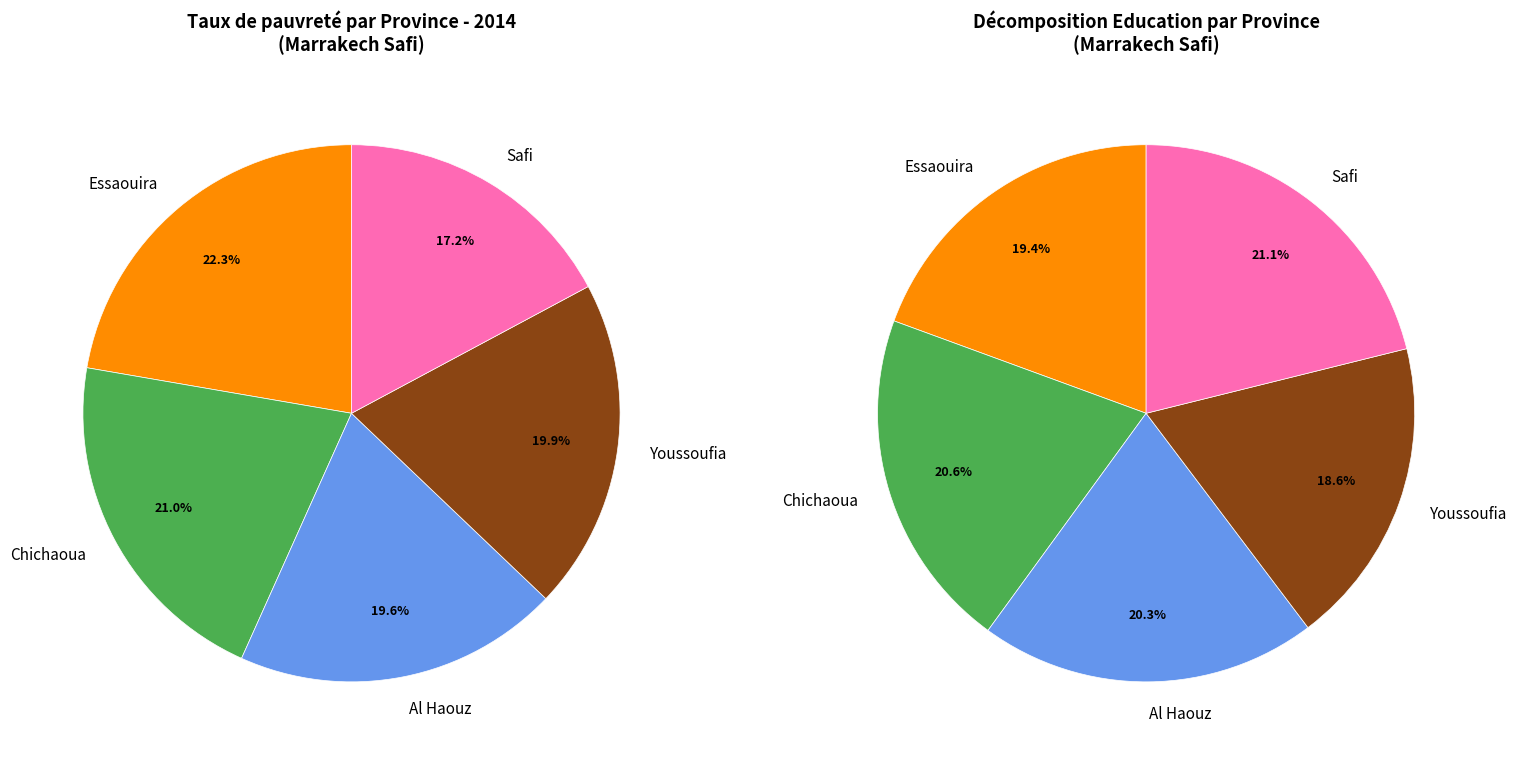

Is there a majority slice in this chart?

No